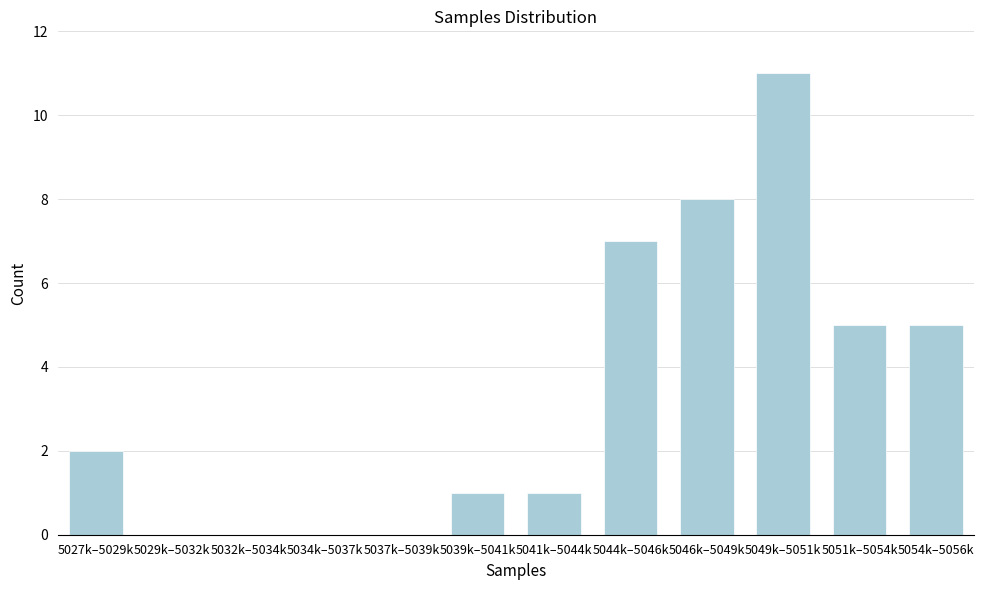

Reading left to right, transcribe all the data shown in this chart.

5027k–5029k=2	5029k–5032k=0	5032k–5034k=0	5034k–5037k=0	5037k–5039k=0	5039k–5041k=1	5041k–5044k=1	5044k–5046k=7	5046k–5049k=8	5049k–5051k=11	5051k–5054k=5	5054k–5056k=5